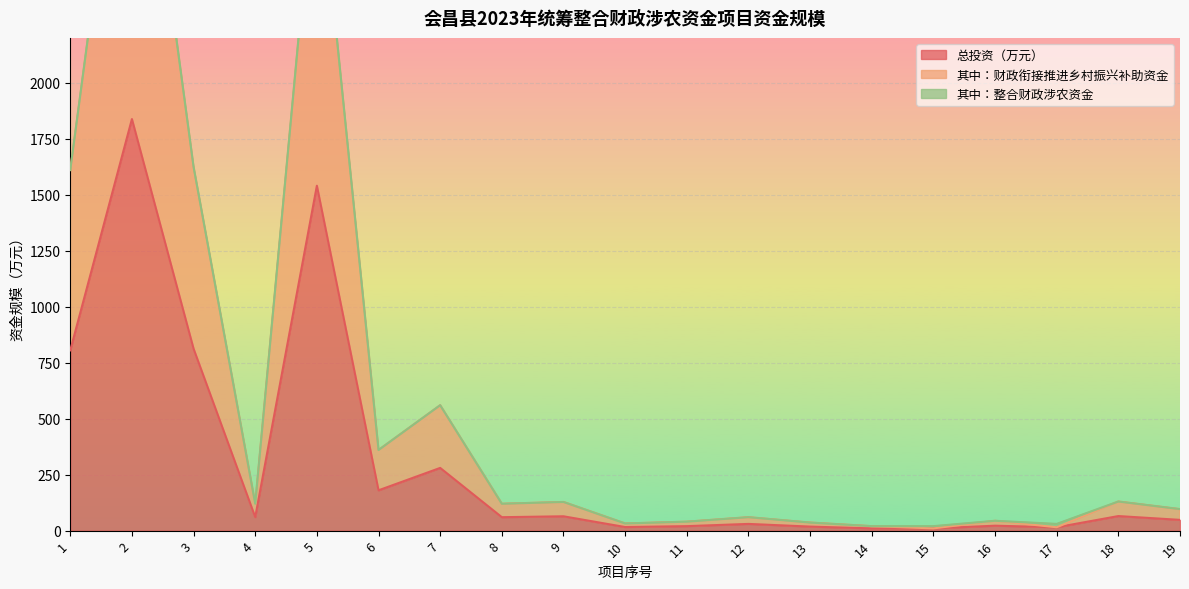

What is the sum of all 其中：财政衔接推进乡村振兴补助资金 values?

11760.6